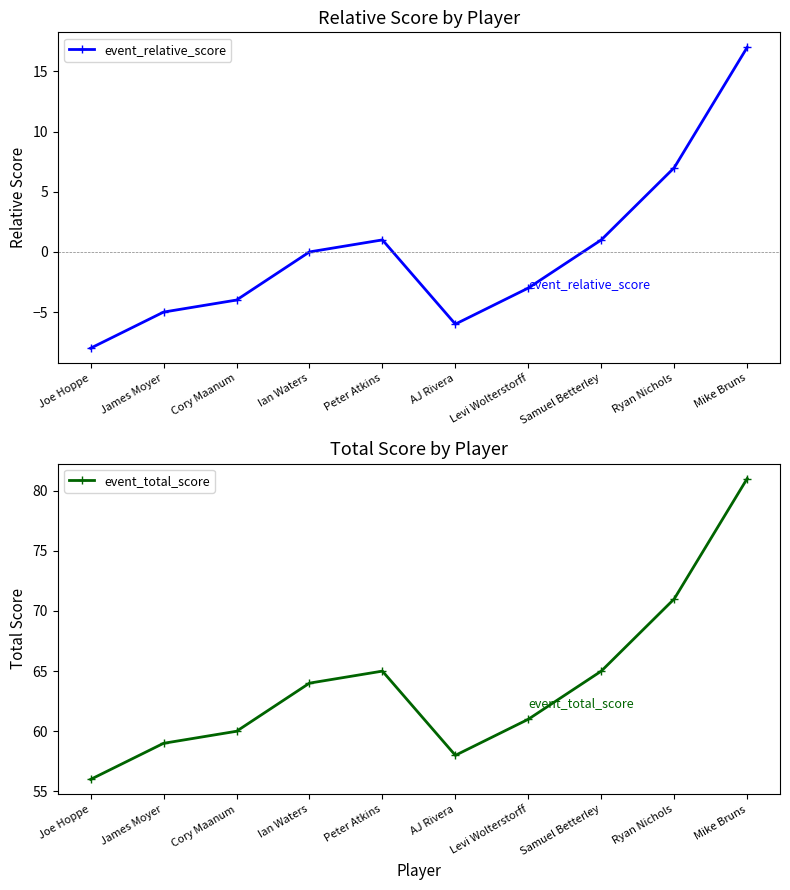

What is the label of the 3rd point from the right?

Samuel Betterley